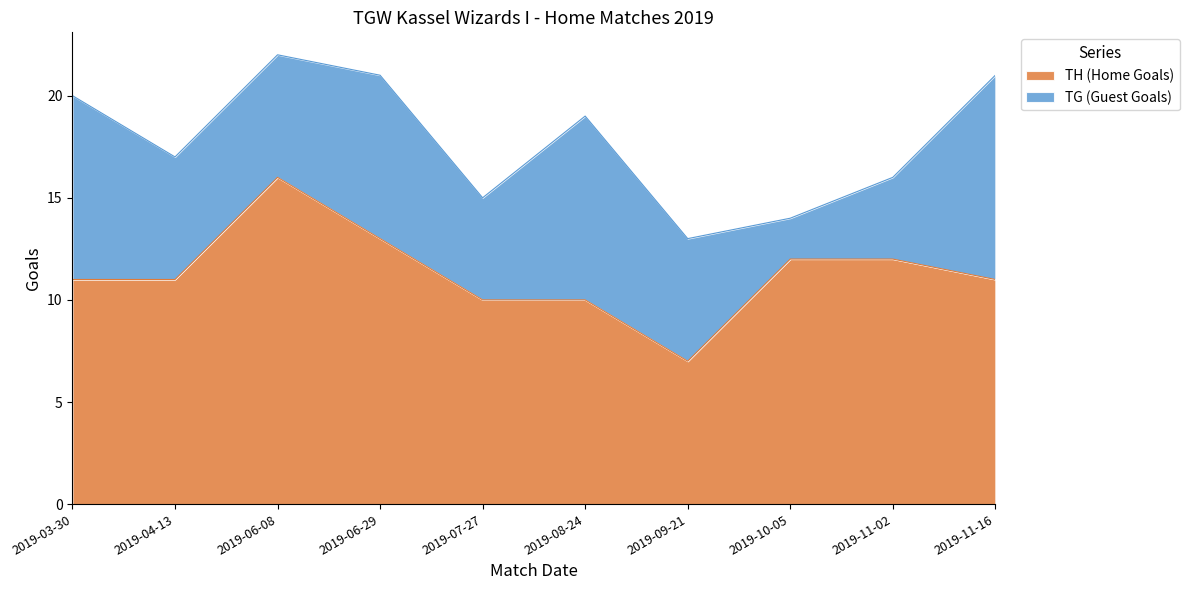

Rank the categories by value from highest to lowest.

2019-06-08, 2019-06-29, 2019-10-05, 2019-11-02, 2019-03-30, 2019-04-13, 2019-11-16, 2019-07-27, 2019-08-24, 2019-09-21